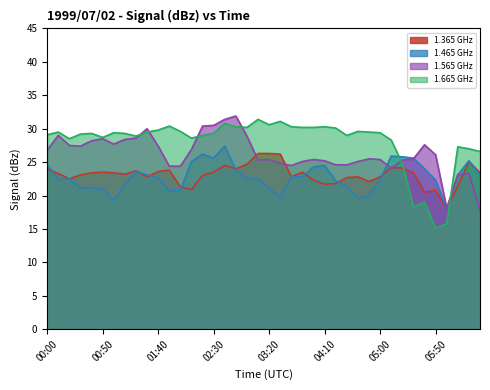

Rank the categories by 1.365 GHz value from highest to lowest.

03:10, 03:20, 03:30, 06:20, 03:00, 02:40, 05:10, 05:20, 00:00, 02:50, 01:50, 01:20, 01:40, 00:50, 02:30, 03:50, 00:40, 01:00, 05:30, 06:30, 00:10, 01:10, 00:30, 02:20, 01:30, 03:40, 04:40, 05:00, 04:30, 00:20, 04:00, 04:50, 04:20, 04:10, 06:10, 02:00, 02:10, 05:50, 05:40, 06:00